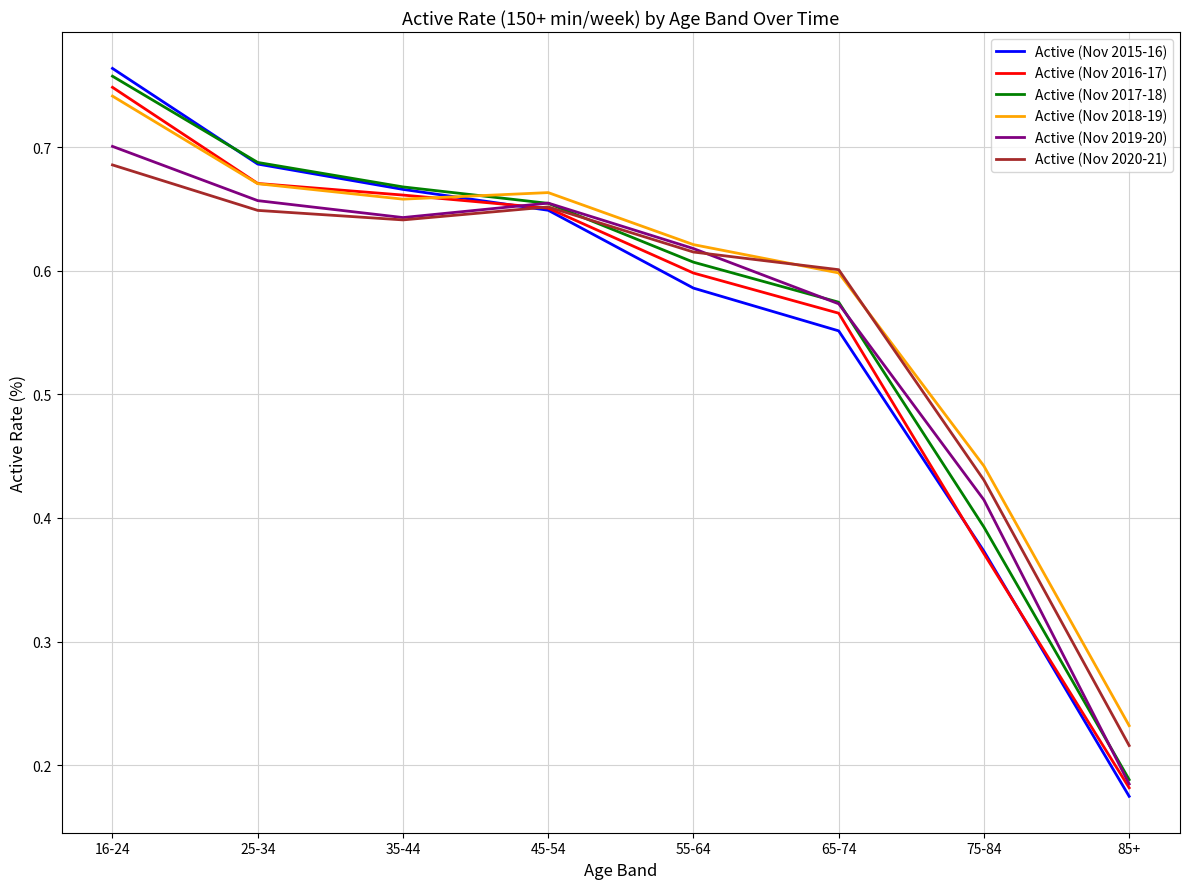

Which series has the widest spread of values?

Active (Nov 2015-16)